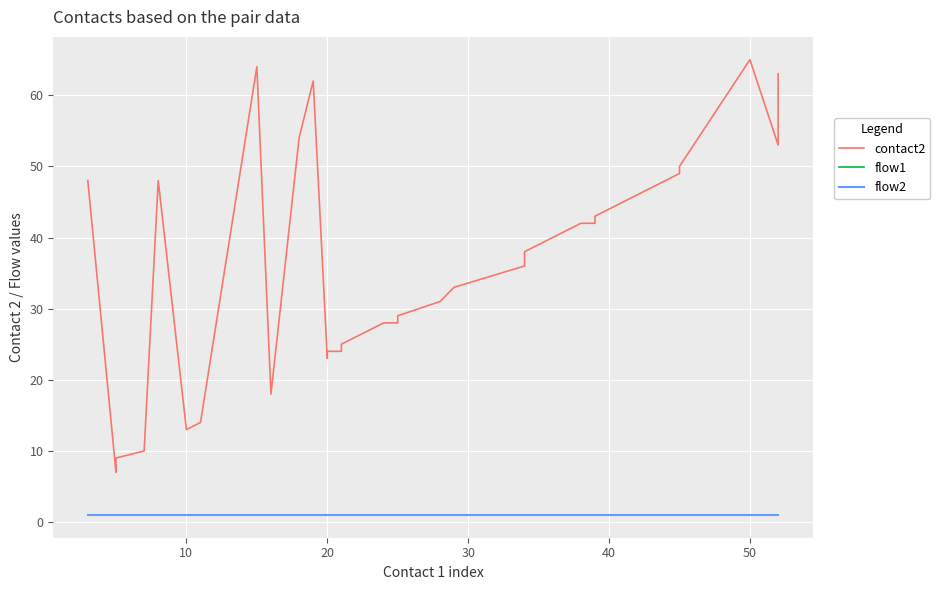

What is the difference between the maximum and minimum values in the contact2 series?

58